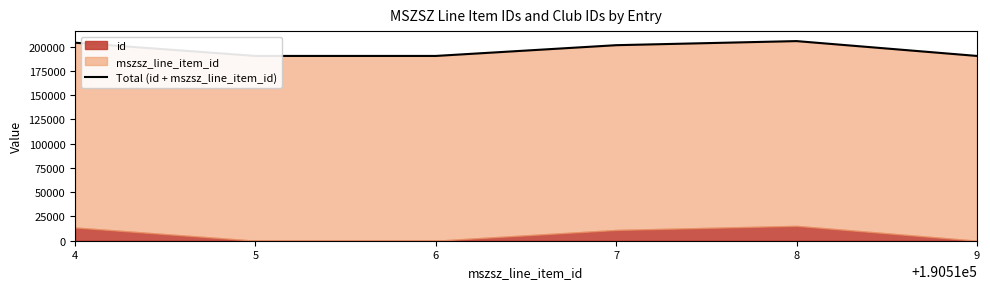

Reading left to right, transcribe all the data shown in this chart.

4=204138	5=190515	6=190516	7=201600	8=205814	9=190519